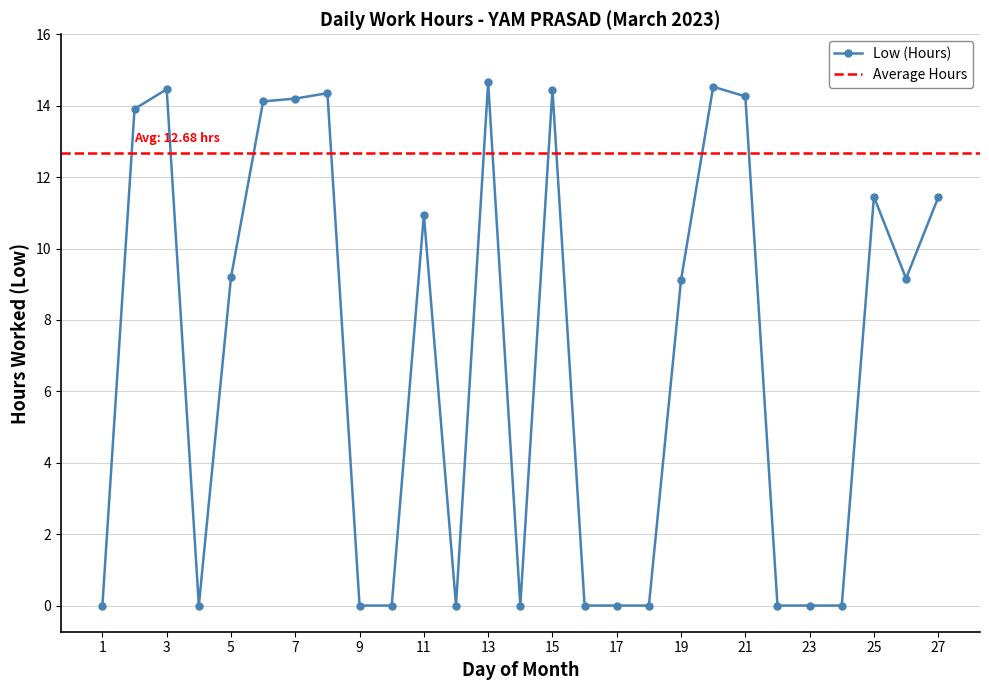

Is this an area chart (filled region under the line)?

No